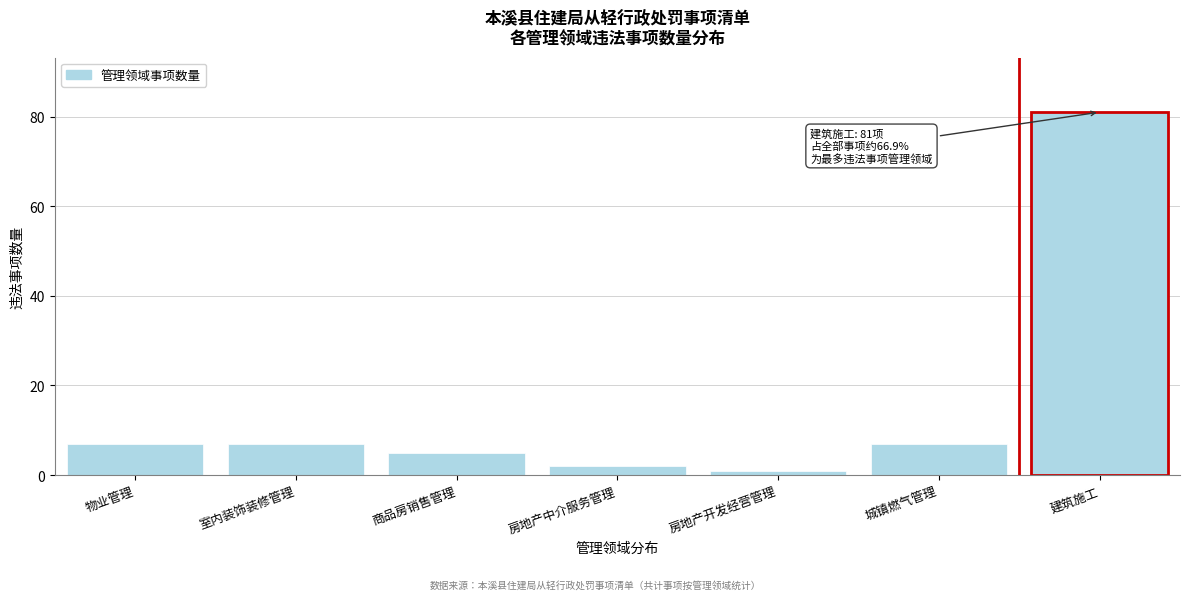

Reading right to left, list all the values displayed in this chart.

建筑施工=81	城镇燃气管理=7	房地产开发经营管理=1	房地产中介服务管理=2	商品房销售管理=5	室内装饰装修管理=7	物业管理=7